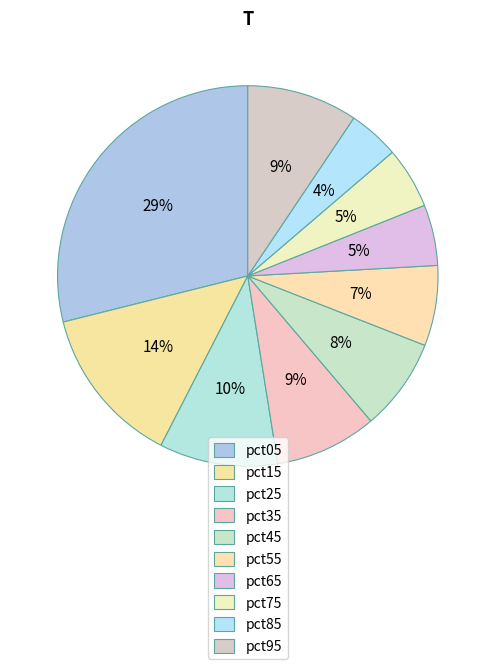

Is the sum of pct55 and pct85 greater than half?

No